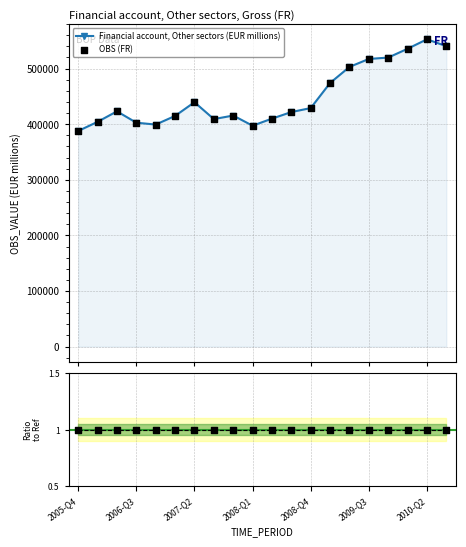

What is the change in value from 2009-Q2 to 2010-Q3?

+37314